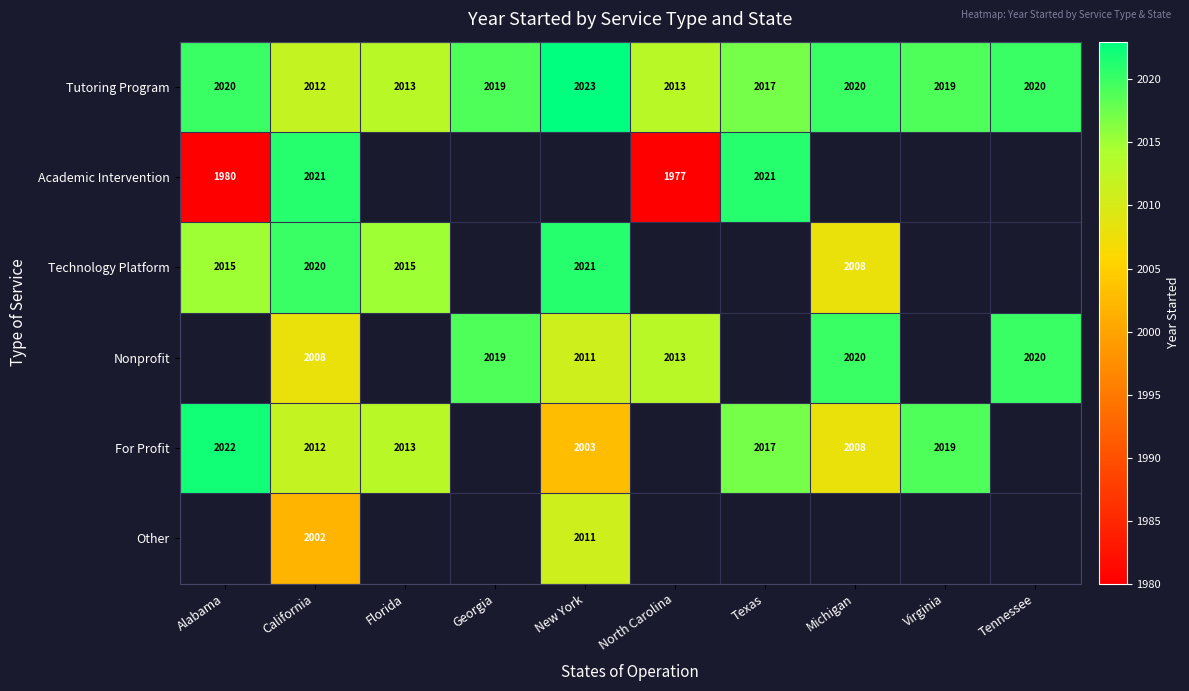

At how many categories does at least one series exceed 1996?

10